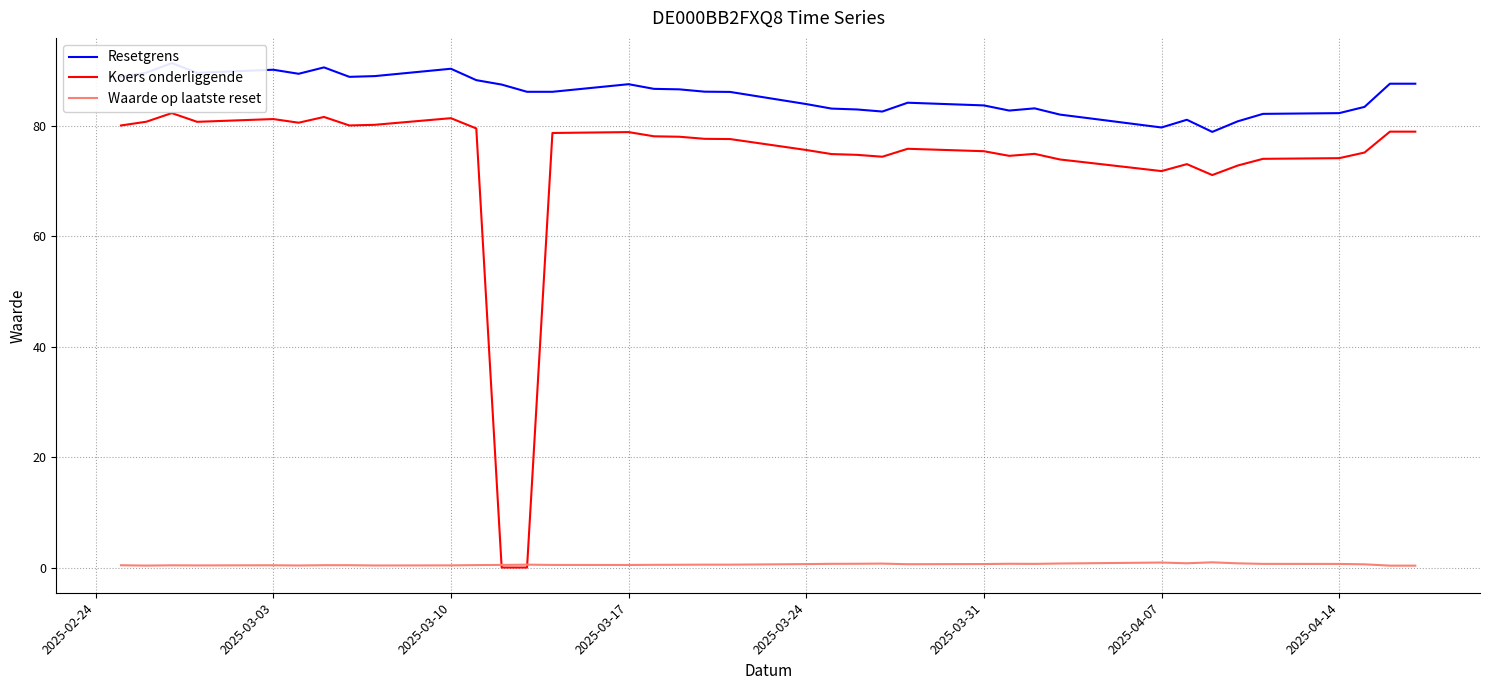

Which series has the widest spread of values?

Koers onderliggende